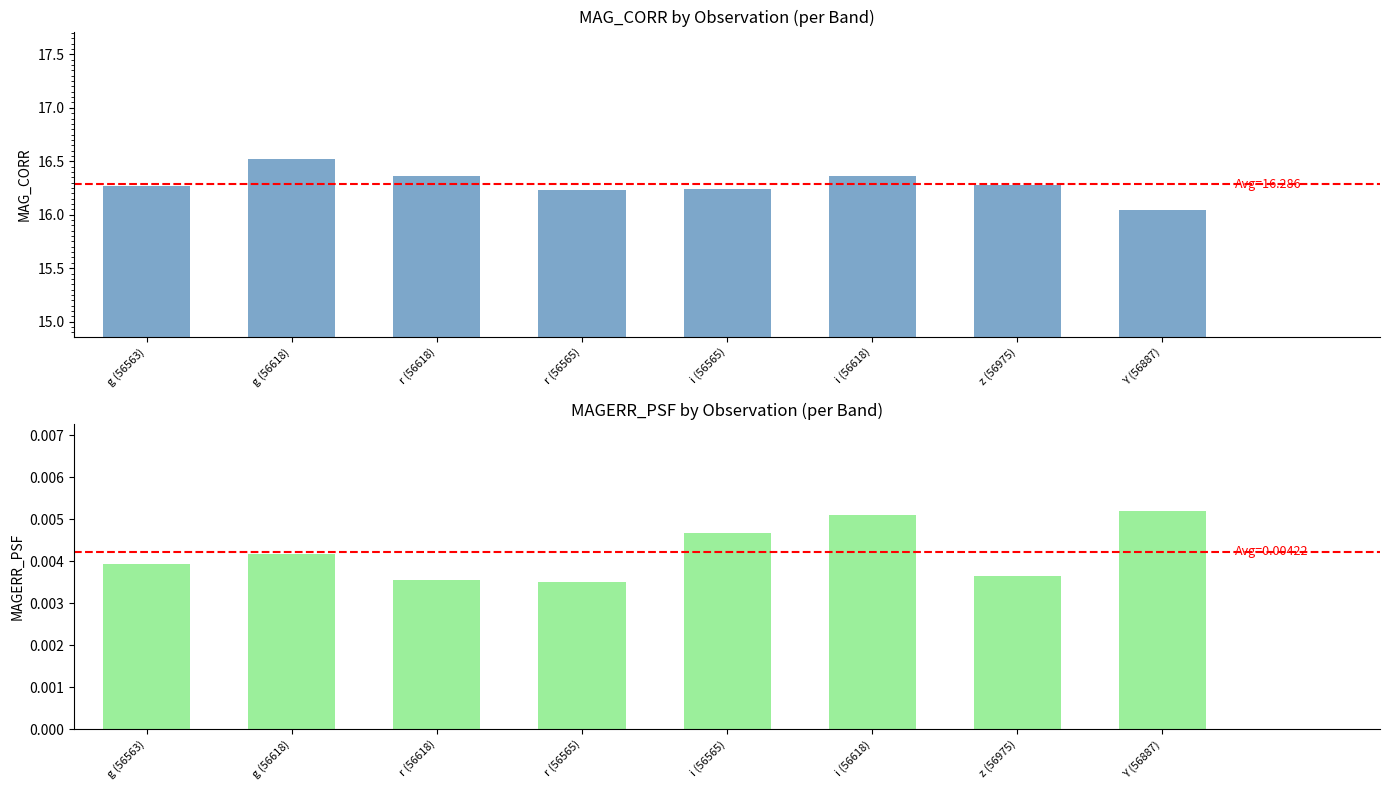

What is the total value across all series at z (56975)?

16.3